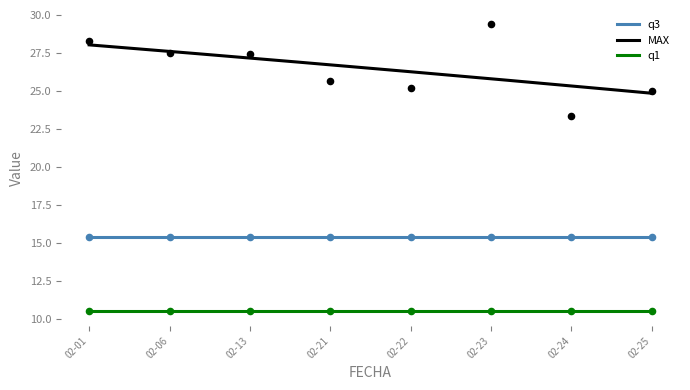

At which category is the sum across all series the highest?

2010-02-23